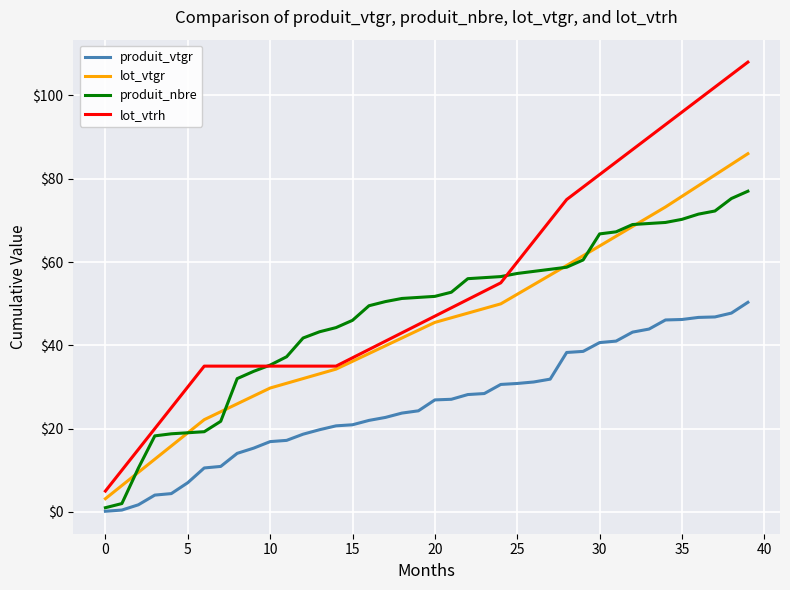

Which series has the widest spread of values?

lot_vtrh